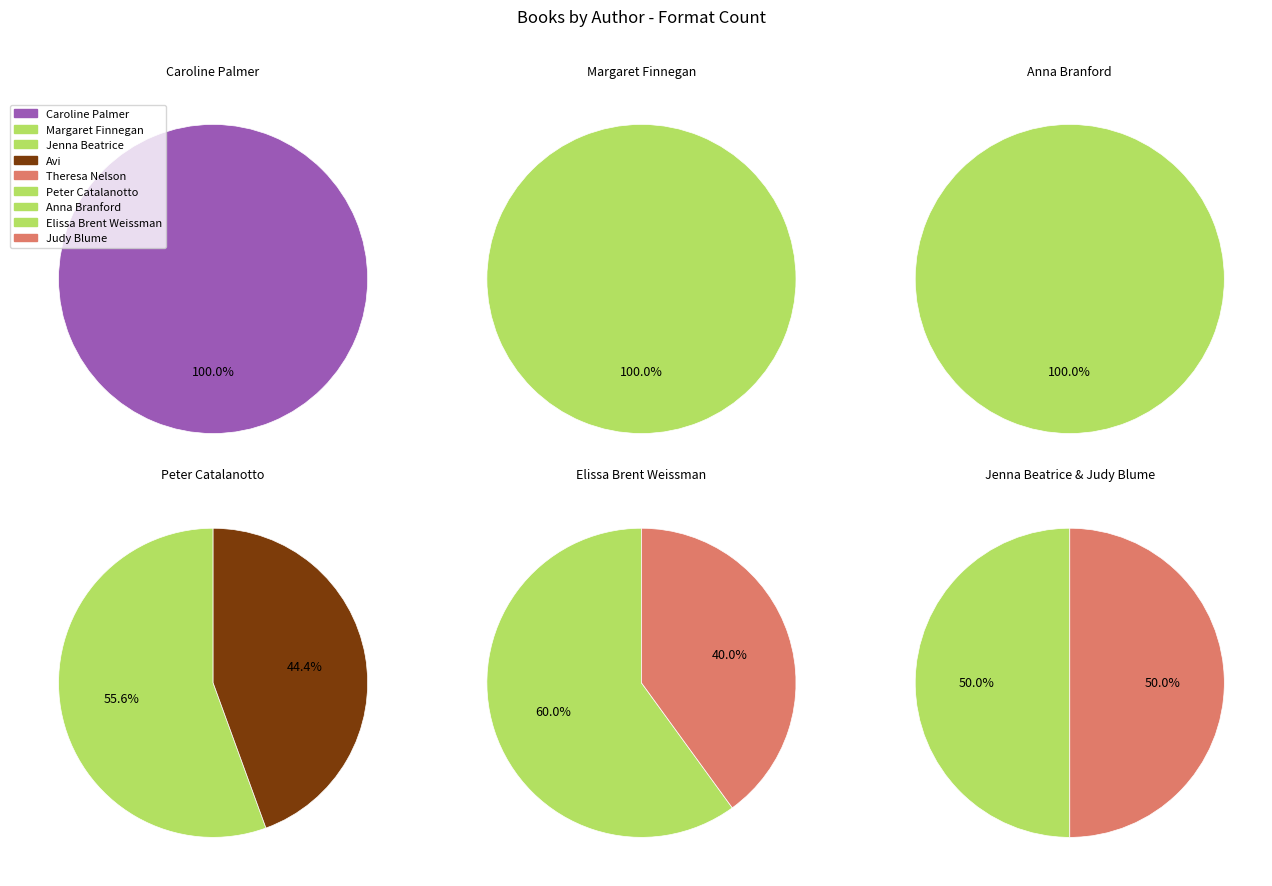

Count the number of slices in the pie.

9